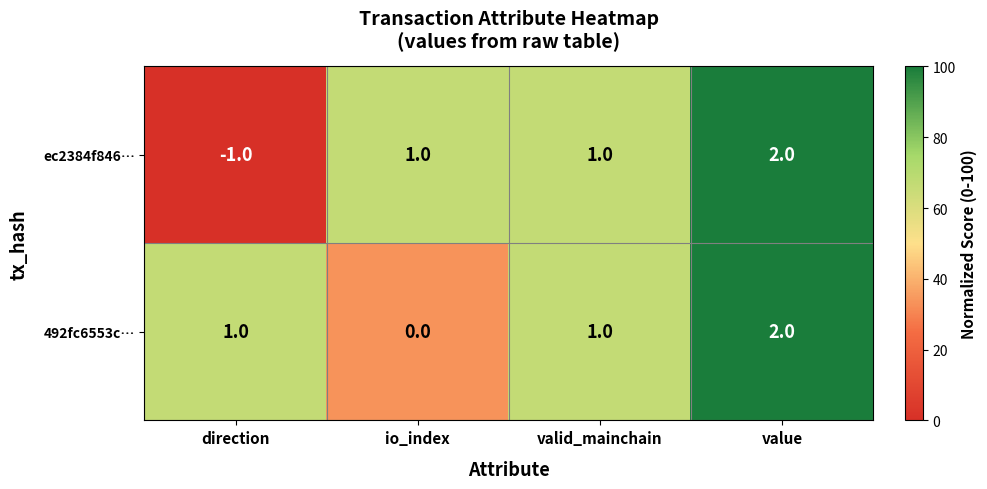

Reading left to right, transcribe all the data shown in this chart.

ec2384f846…: direction=-1	io_index=1	valid_mainchain=1	value=2
492fc6553c…: direction=1	io_index=0	valid_mainchain=1	value=2